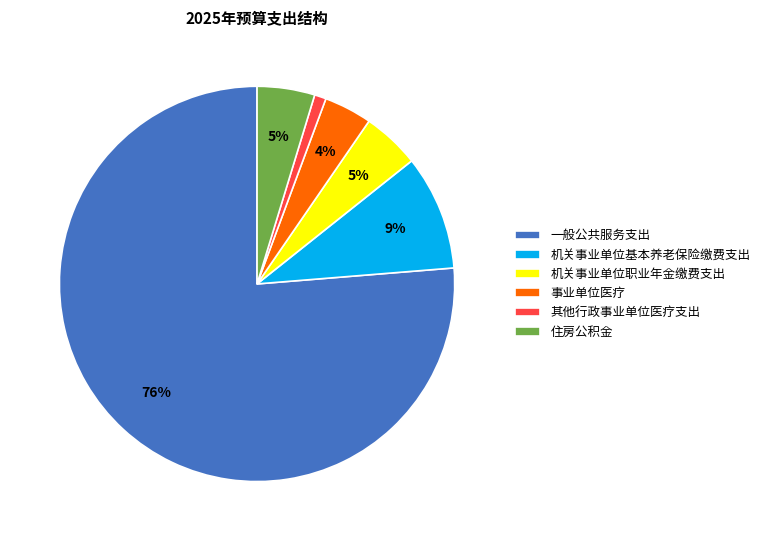

Do 机关事业单位职业年金缴费支出 and 机关事业单位基本养老保险缴费支出 together represent more than half of the pie?

No